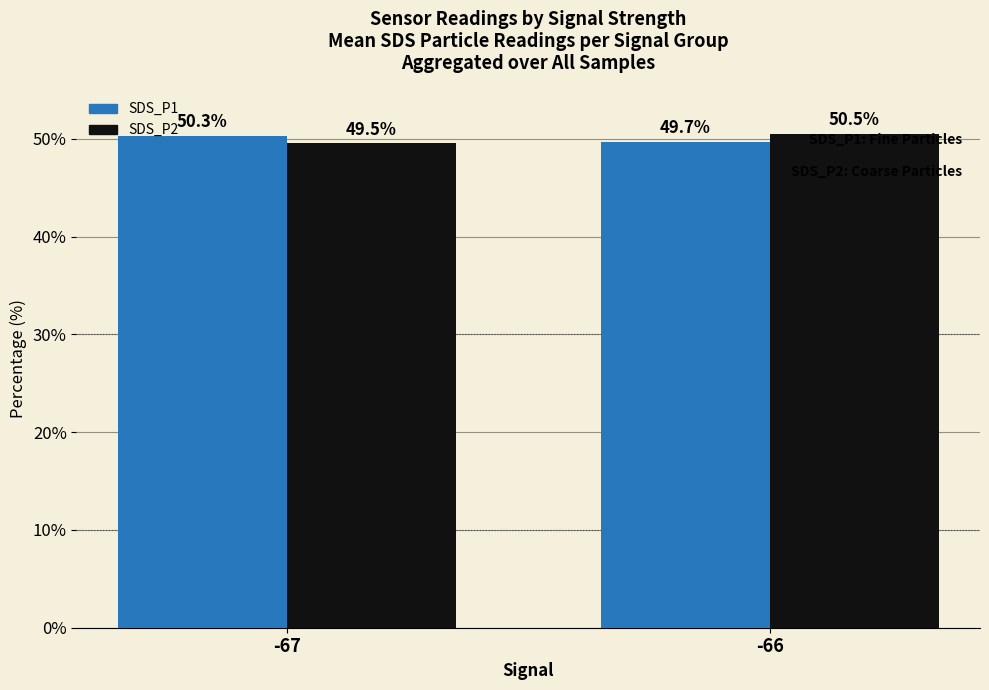

Rank the categories by SDS_P1 value from lowest to highest.

-66, -67